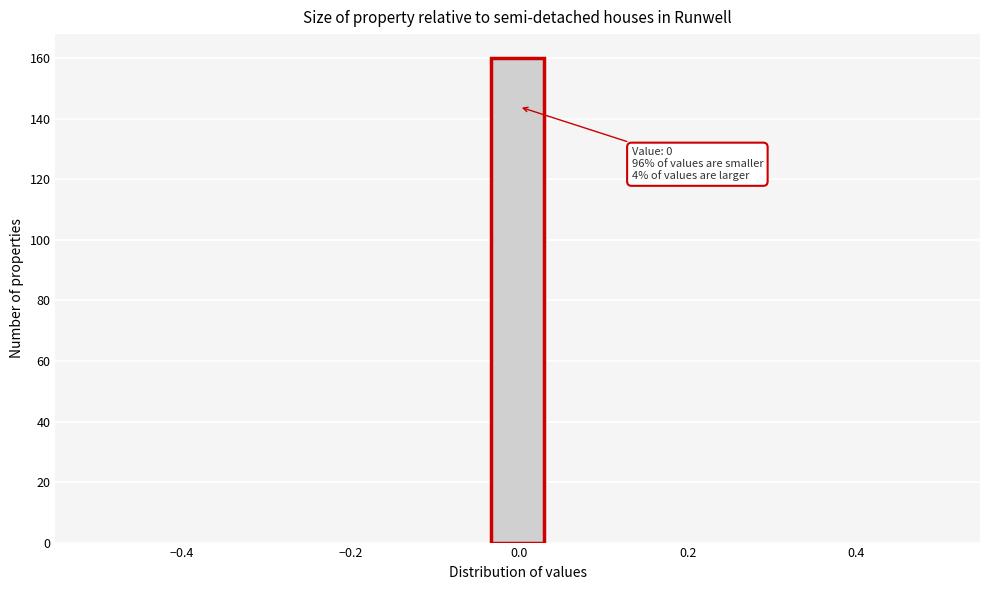

Read against the x-axis, roughly where is the centre of the tallest bar?

0.00